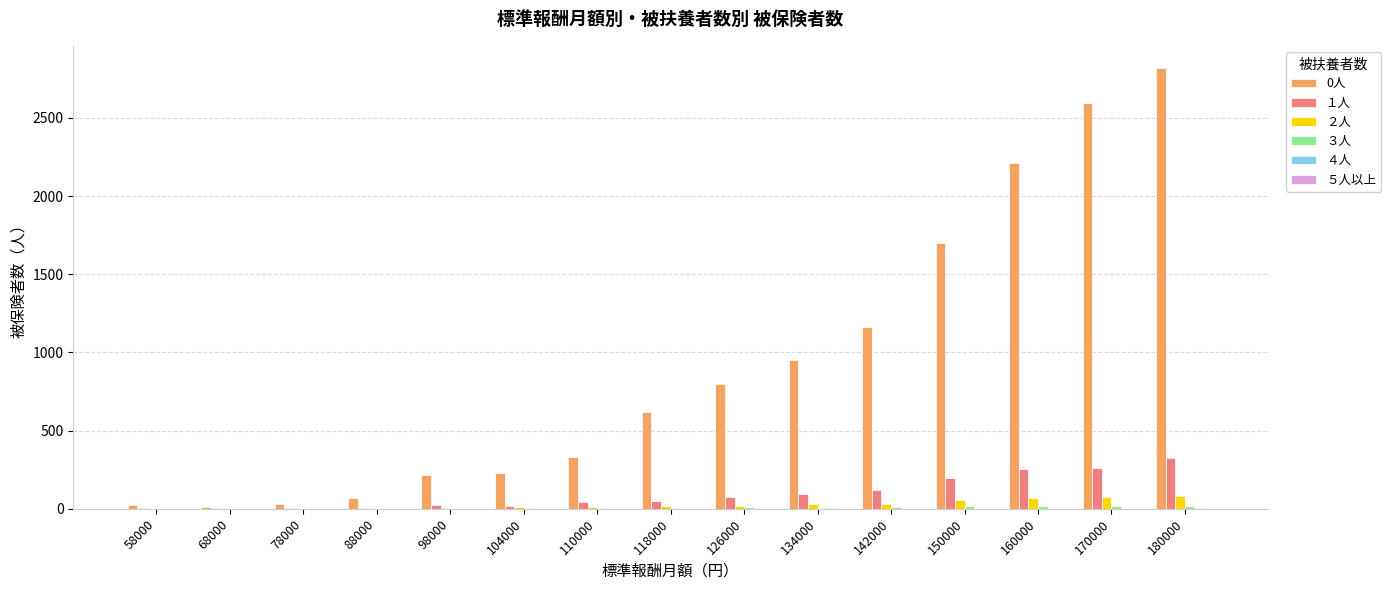

Which label corresponds to the largest value in the chart?

180000